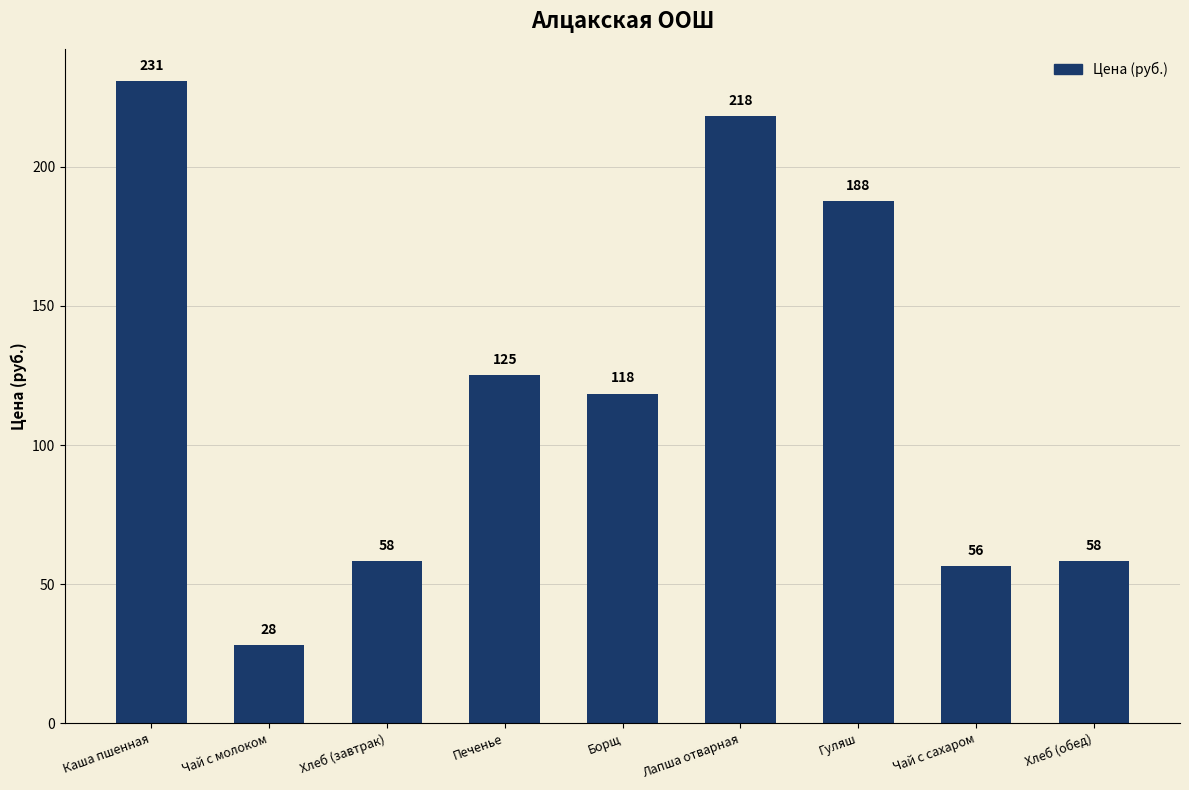

What is the sum of the values at Лапша отварная and Чай с сахаром?

274.6